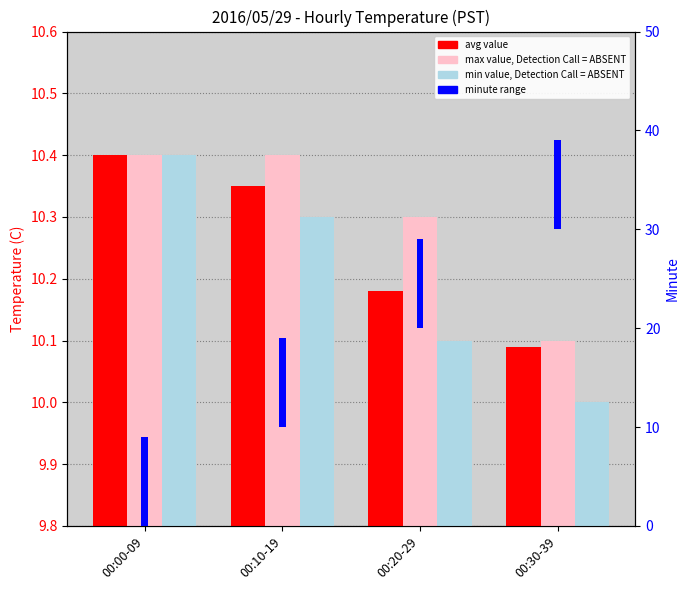

Between 00:00-09 and 00:10-19, which is larger?

00:00-09